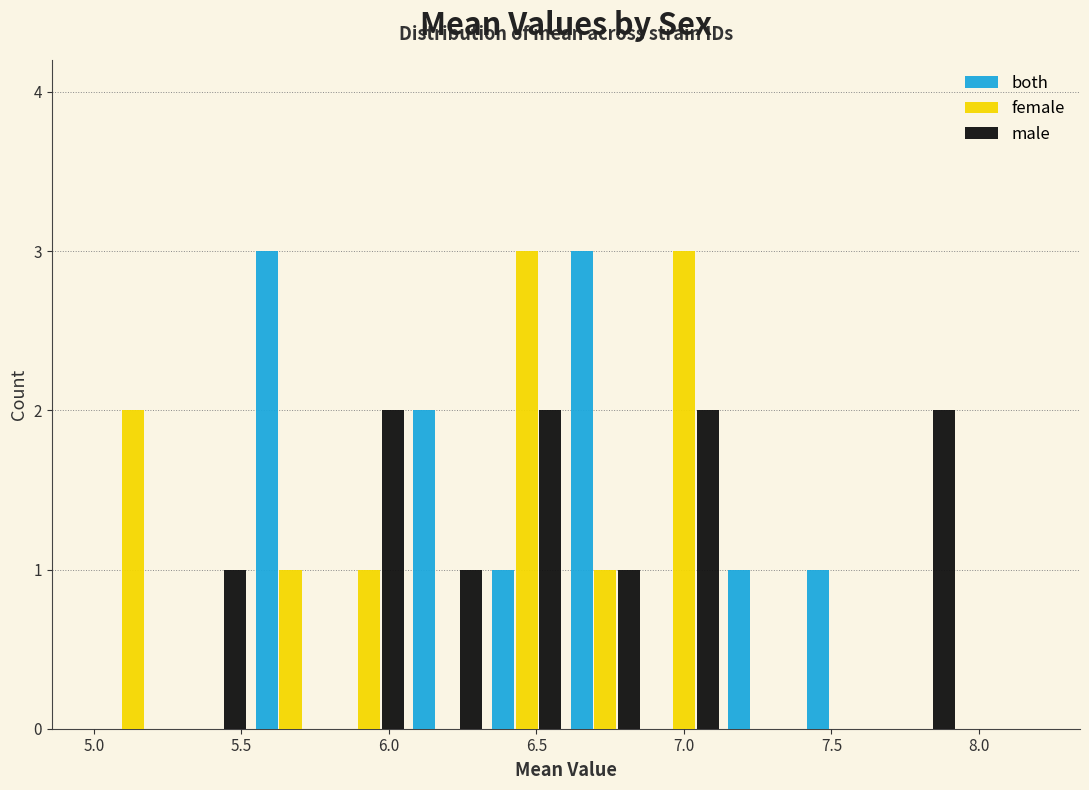

Reading left to right, transcribe this chart: for each range on the x-axis, give the height of each series' bar. Neither the bar edges nor the heights are printed on the chart, so give them approximately, as read against the axes.

5.00 to 5.25: both=0	female=2	male=0
5.25 to 5.55: both=0	female=0	male=1
5.55 to 5.80: both=3	female=1	male=0
5.80 to 6.05: both=0	female=1	male=2
6.05 to 6.35: both=2	female=0	male=1
6.35 to 6.60: both=1	female=3	male=2
6.60 to 6.85: both=3	female=1	male=1
6.85 to 7.15: both=0	female=3	male=2
7.15 to 7.40: both=1	female=0	male=0
7.40 to 7.65: both=1	female=0	male=0
7.65 to 7.95: both=0	female=0	male=2
7.95 to 8.20: both=0	female=0	male=0